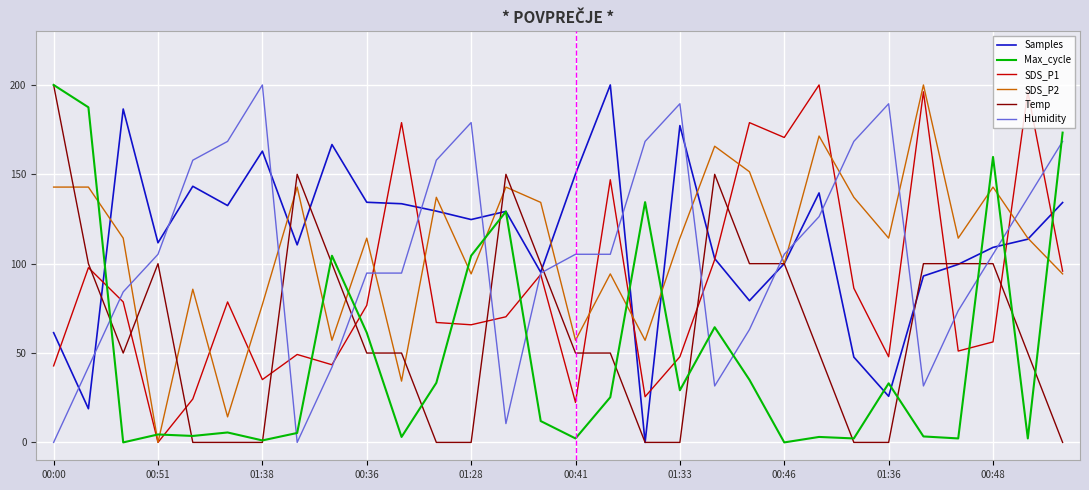

What is the maximum value shown in the chart?

200.0